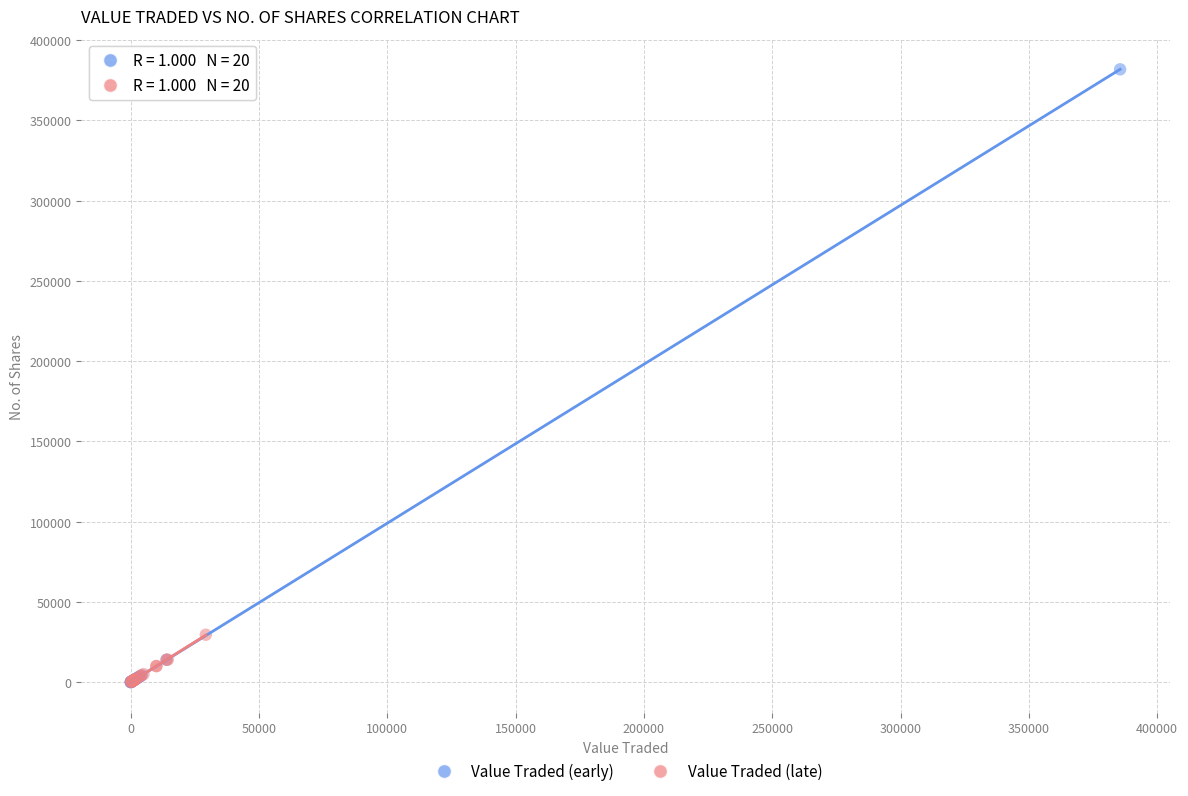

Which series has the largest Y range (max minus min)?

Value Traded (early)